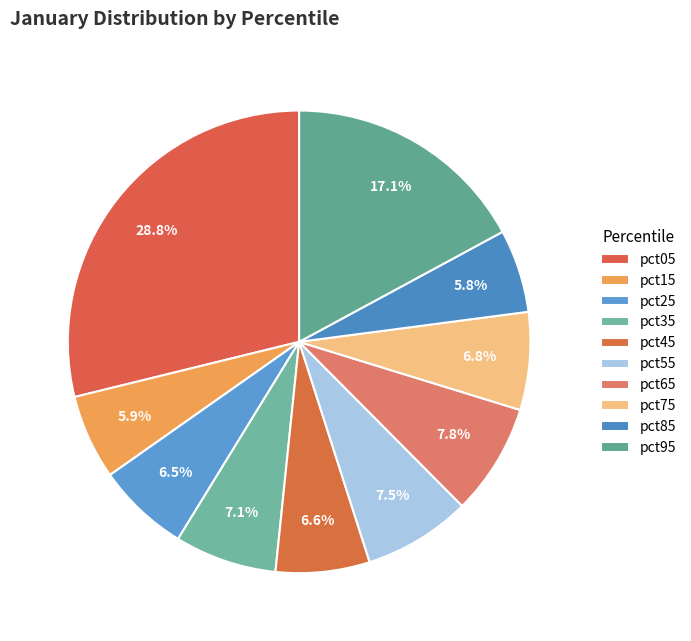

Does any single category account for the majority?

No